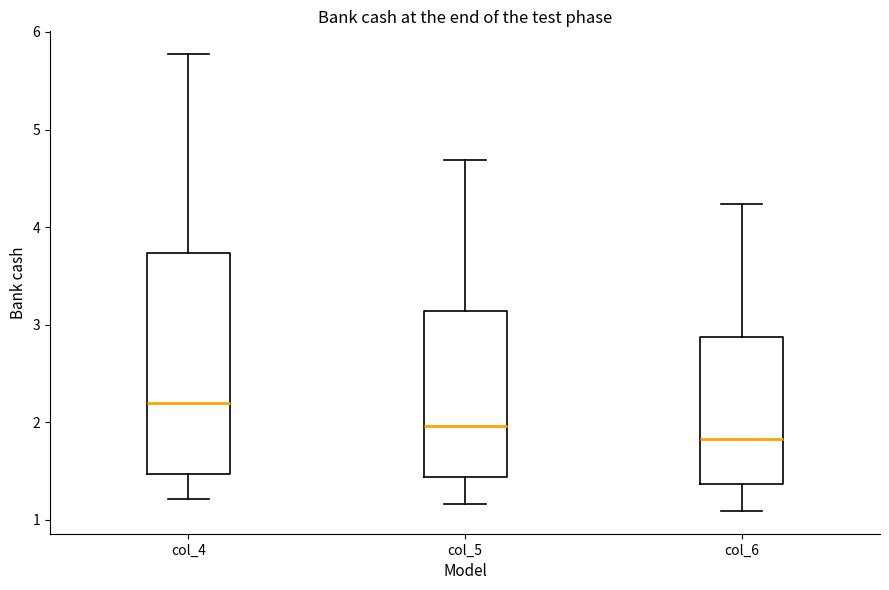

Reading left to right, transcribe this box plot: for each box, give where its median line is, the range the box spans, and where its two whiskers end, as read against the y-axis. The values are not printed on the chart, so give them approximately, as read against the axis.

col_4: median 2.2, box 1.5 to 3.7, whiskers 1.2 to 5.8
col_5: median 2.0, box 1.4 to 3.1, whiskers 1.2 to 4.7
col_6: median 1.8, box 1.4 to 2.9, whiskers 1.1 to 4.2